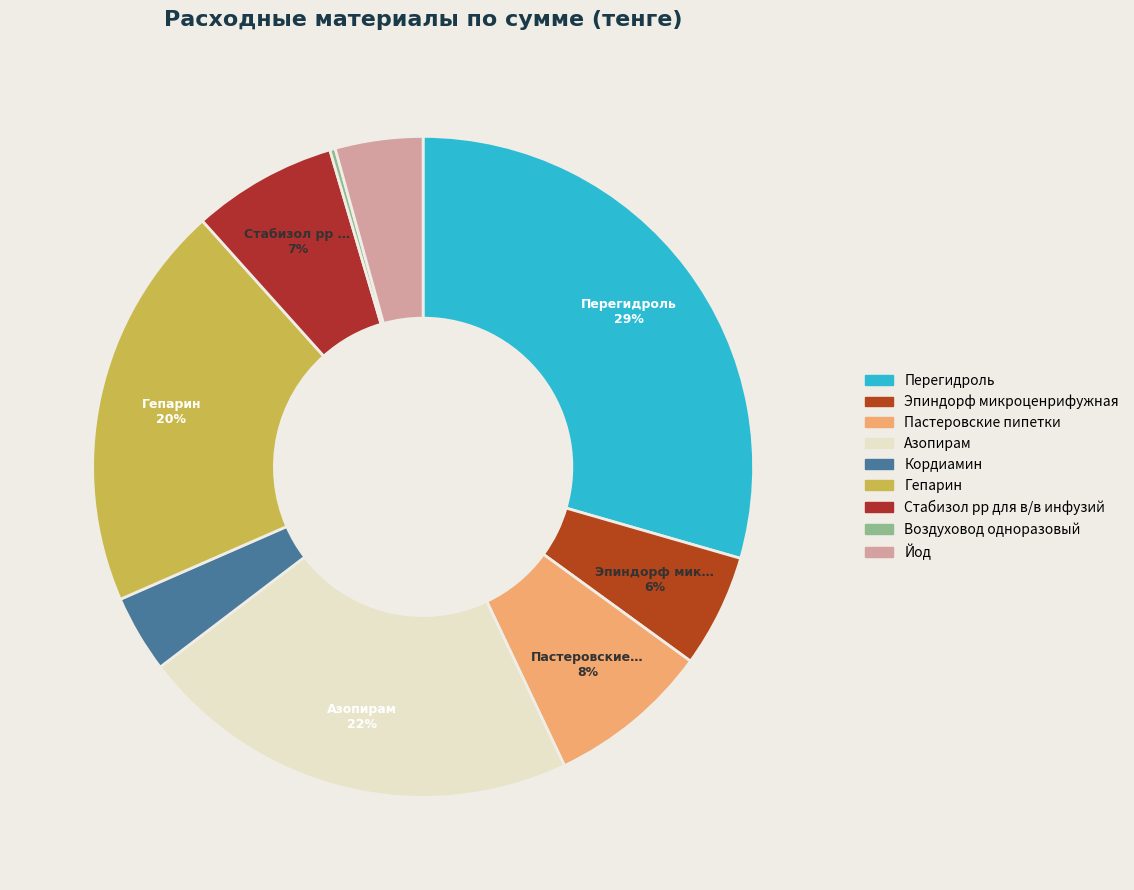

Which category has the biggest portion of the pie?

Перегидроль